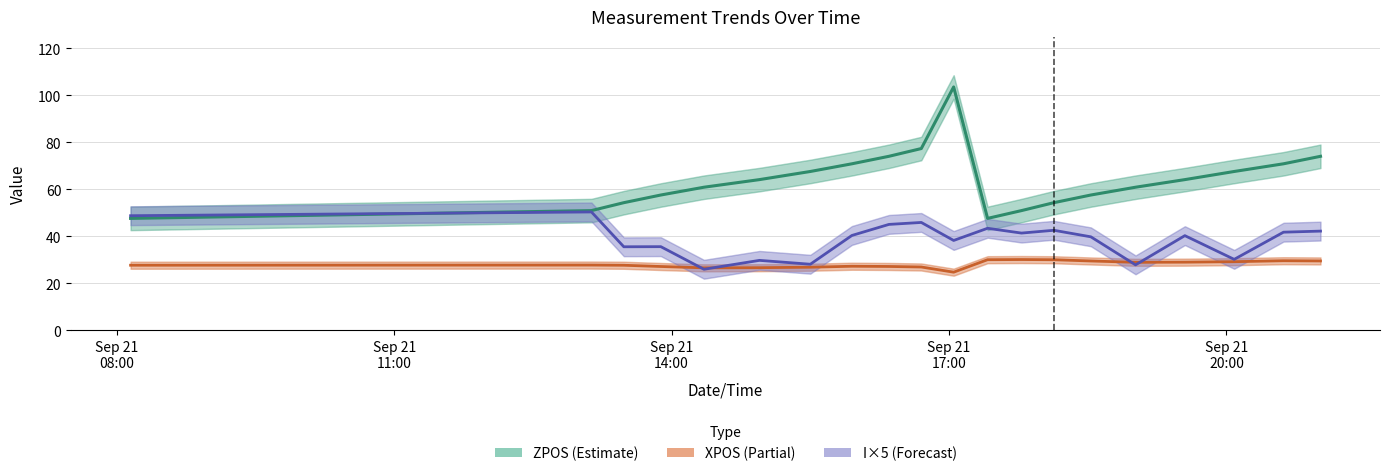

How many distinct data groups are displayed?

3